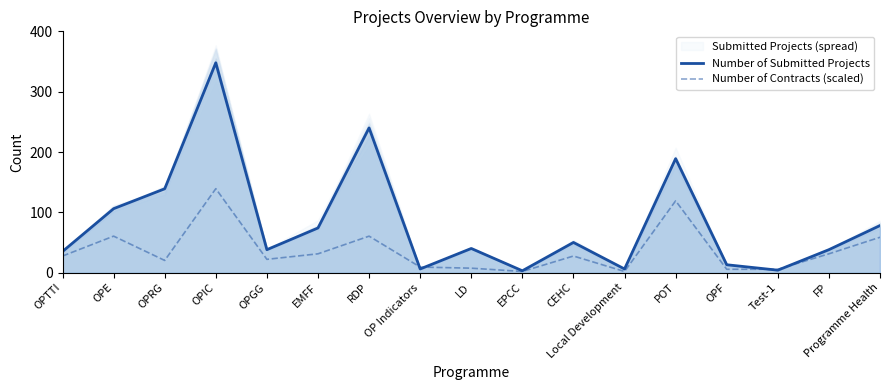

What is the difference between the Number of Contracts (scaled) values at RDP and OPIC?

78.8